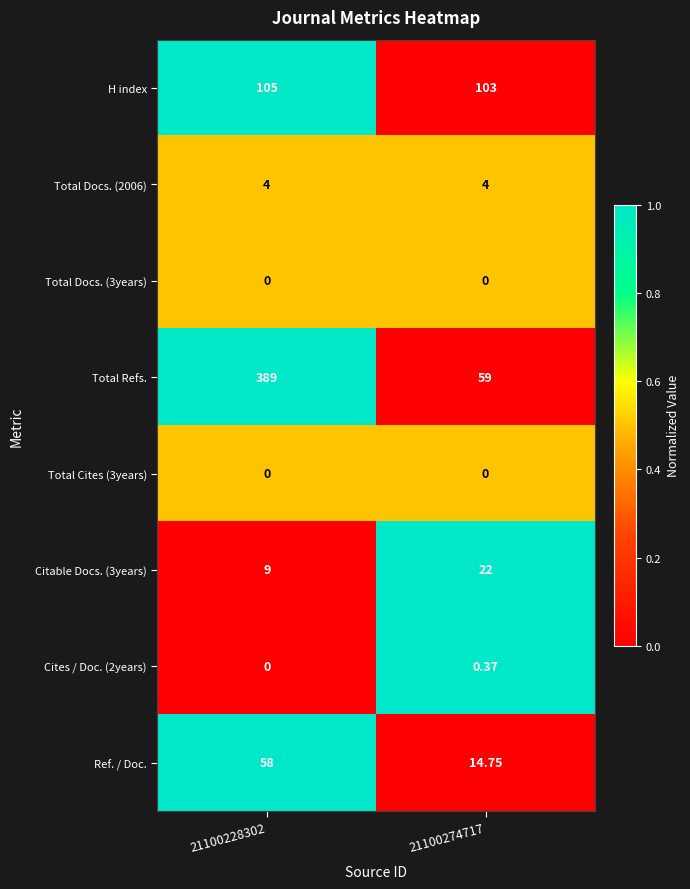

Between 21100228302 and 21100274717, which series saw the biggest shift?

Total Refs.